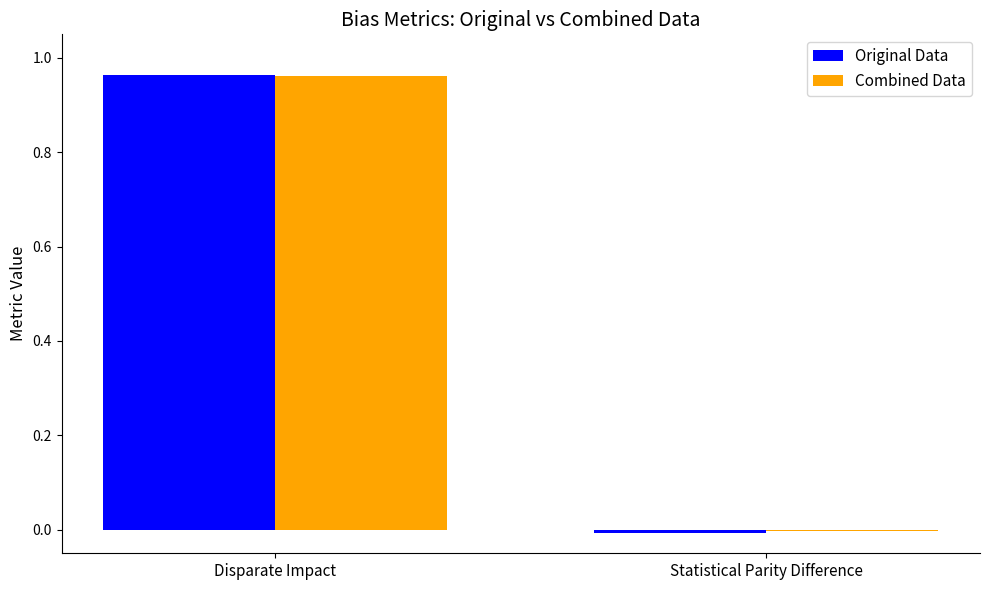

At which label does Combined Data reach its peak?

Disparate Impact